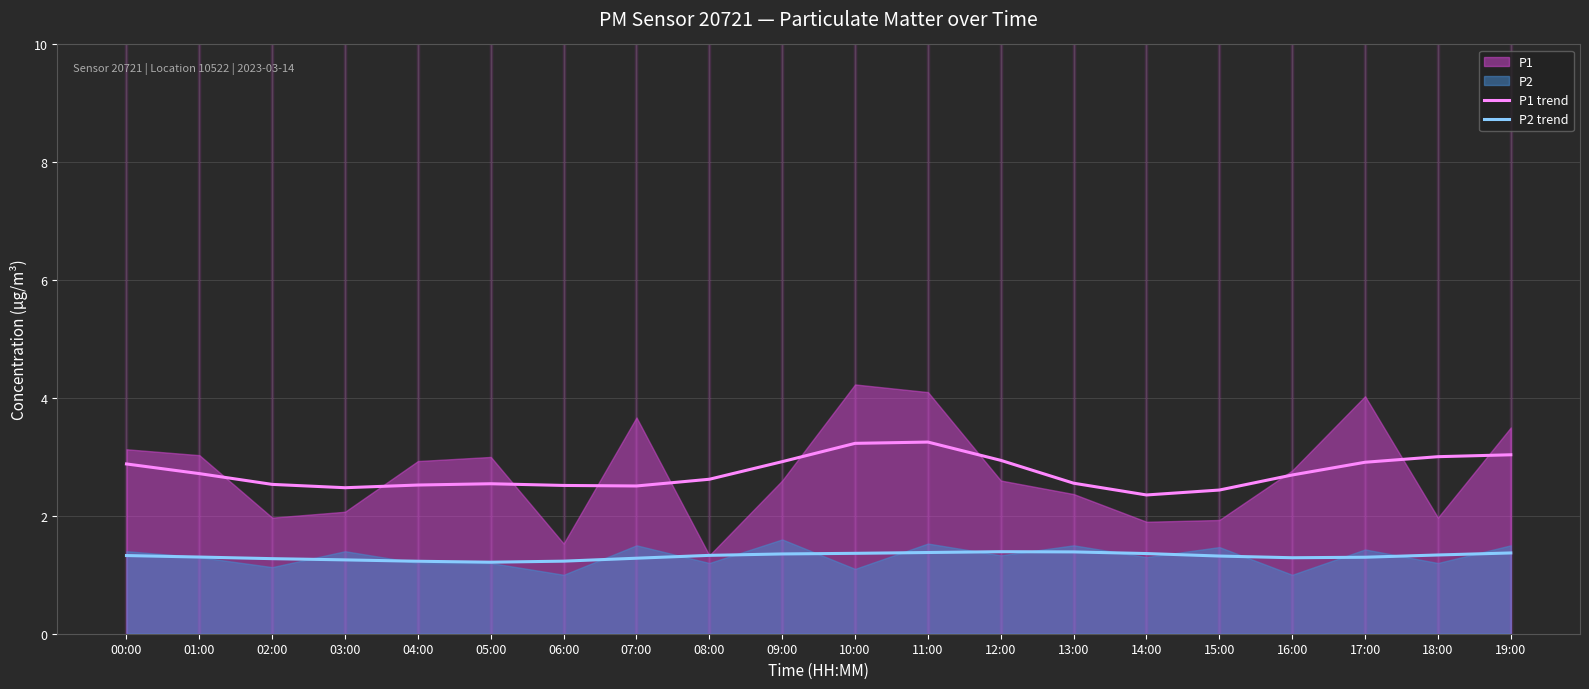

What is the difference between the highest and lowest values at 10:00?

1.9